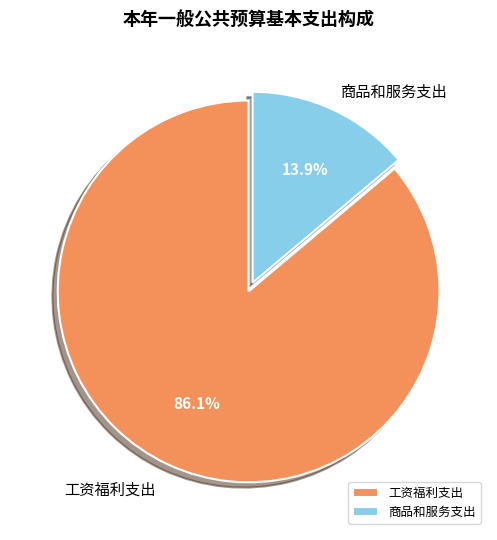

The 商品和服务支出 slice represents 14% of the pie. True or false?

True